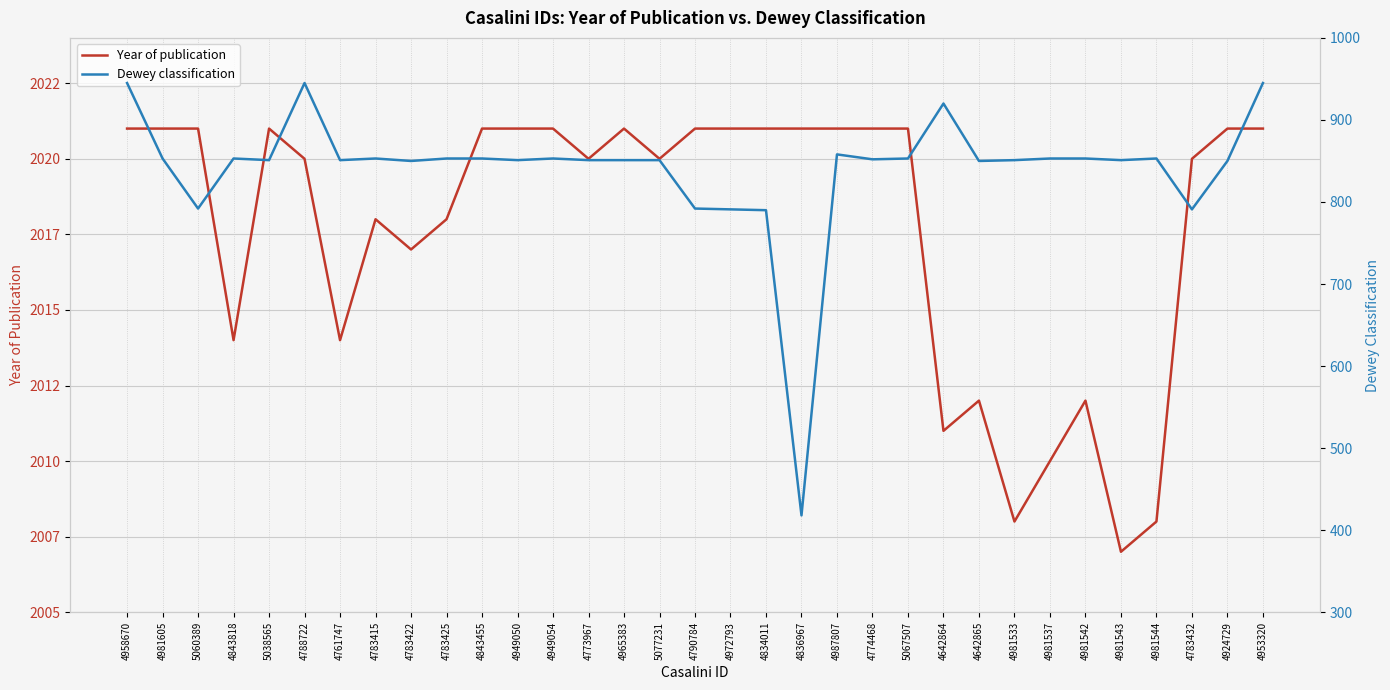

The value of Year of publication at 5038565 is 2021. True or false?

True